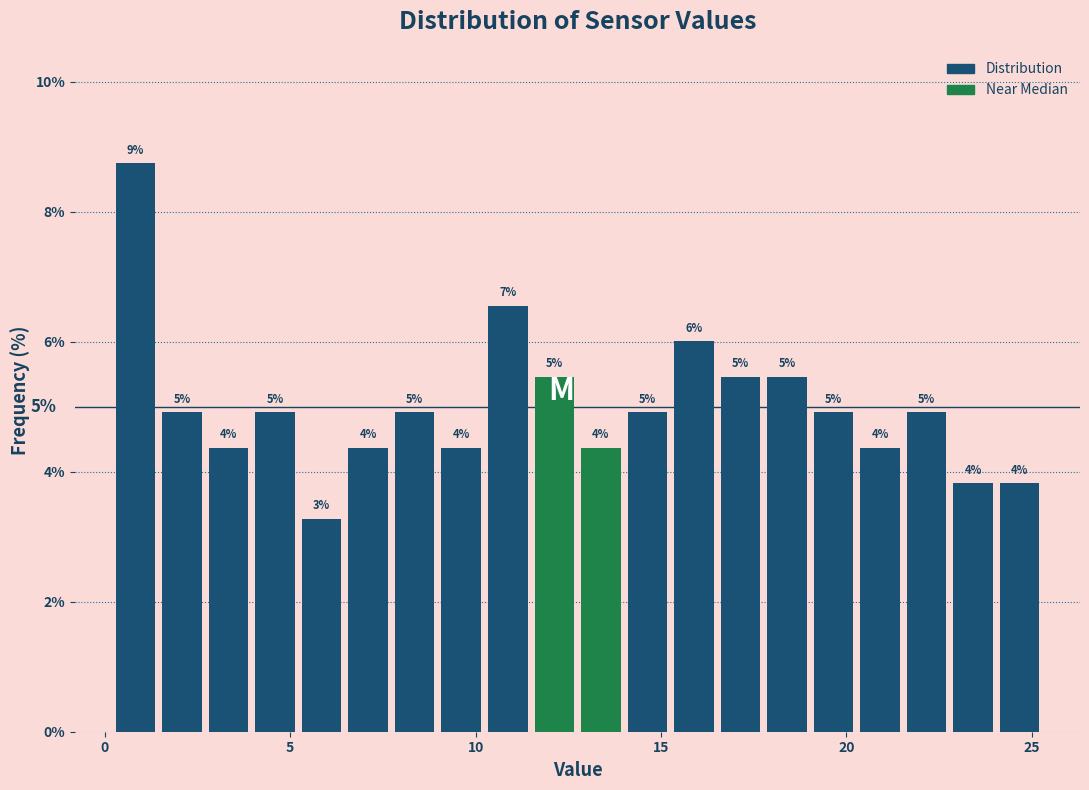

Around what value on the x-axis is the tallest bar? Give the approximate position of its centre, as read against the axis.

1.0